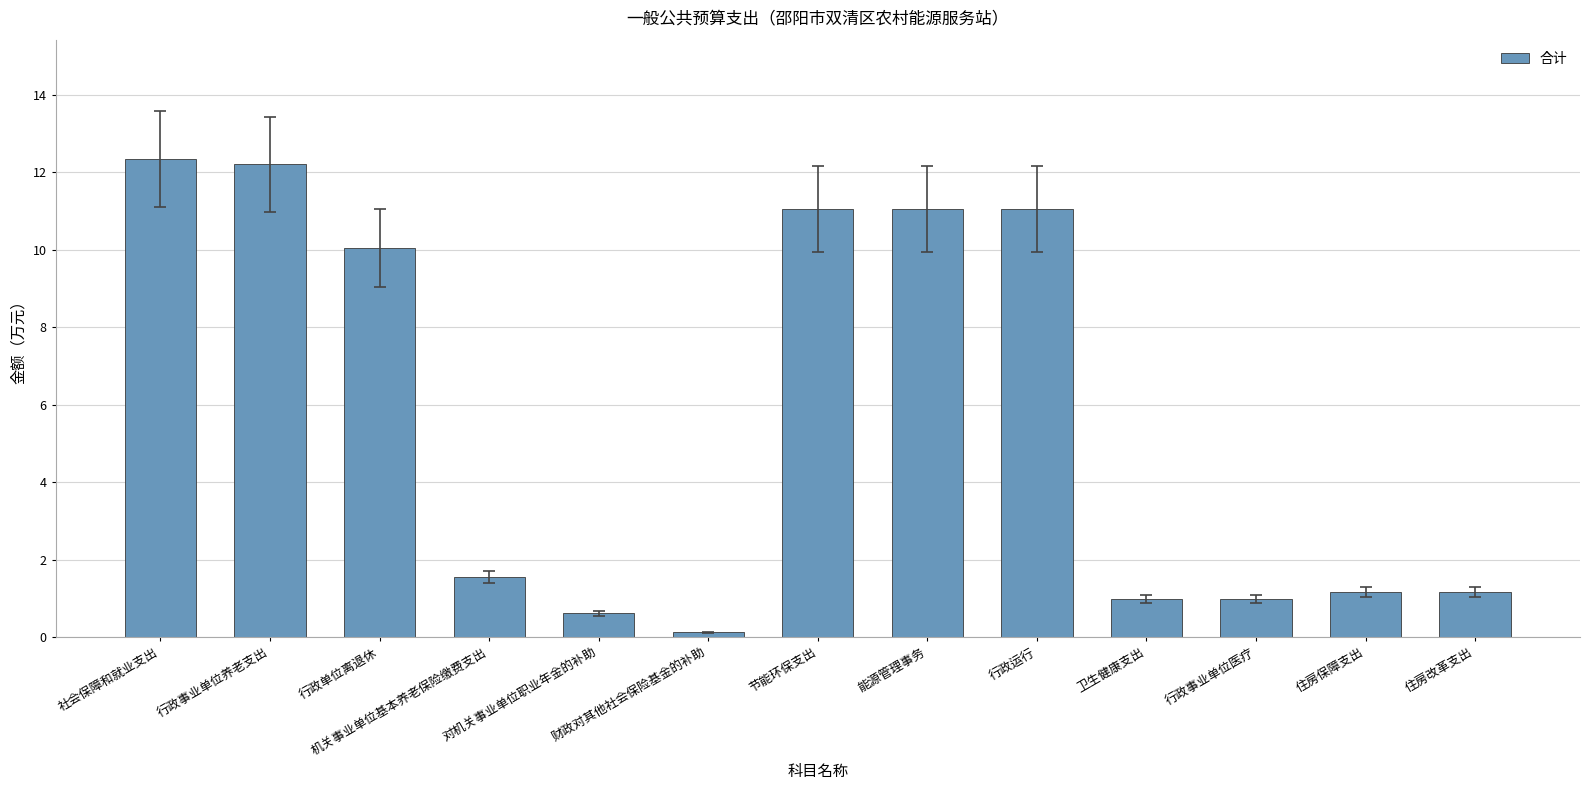

What is the sum of all values?

74.3